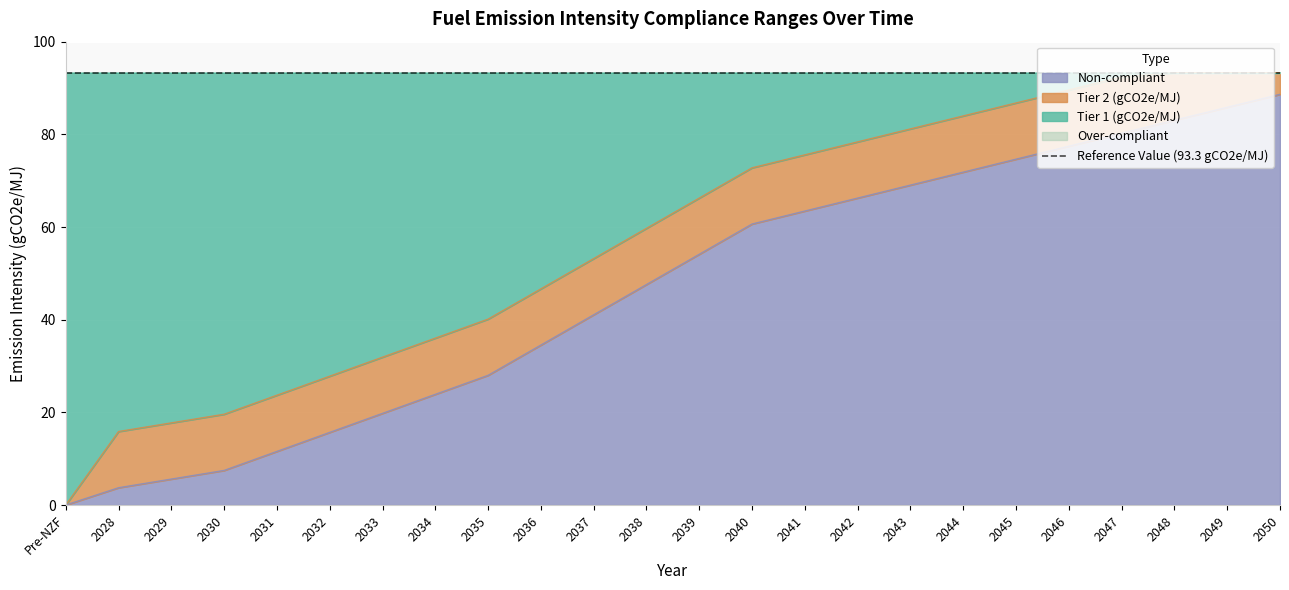

Which category has the lowest value in the Non-compliant series?

Pre-NZF